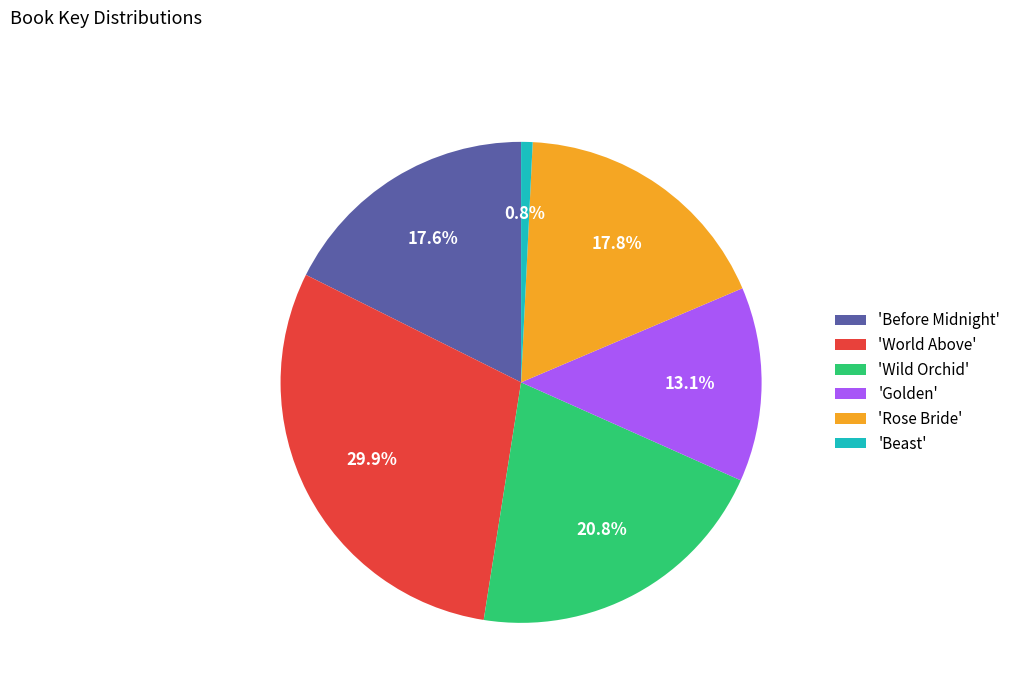

Which category has the biggest portion of the pie?

'World Above'